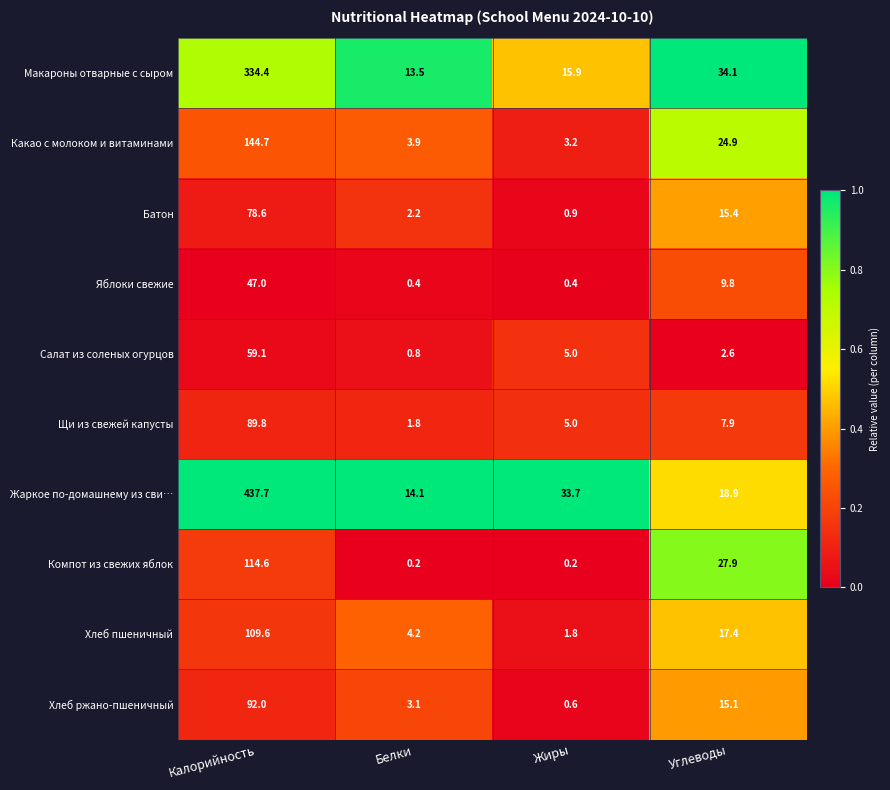

What is the greatest value displayed?

437.7